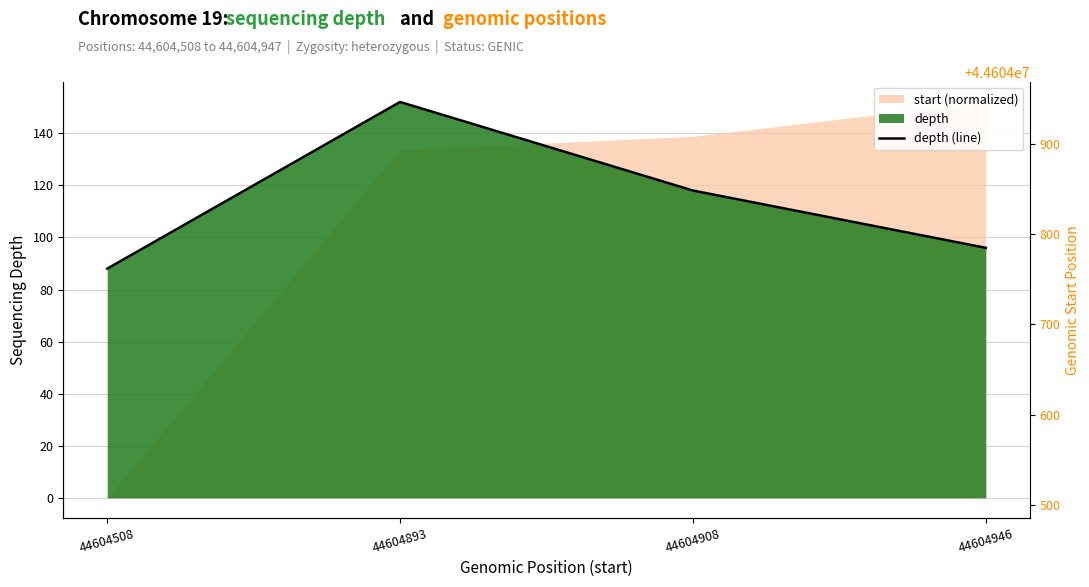

How many lines are shown in the chart?

1